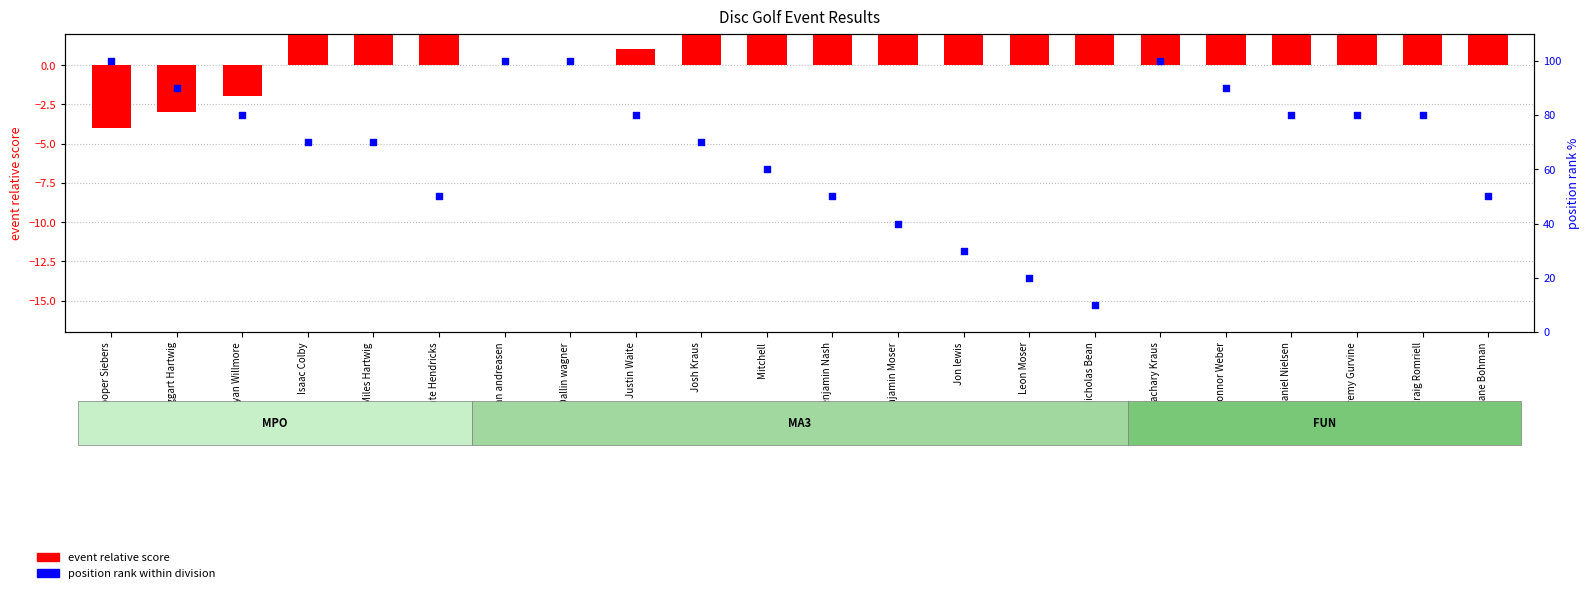

Which series contains the lowest Y value?

event relative score